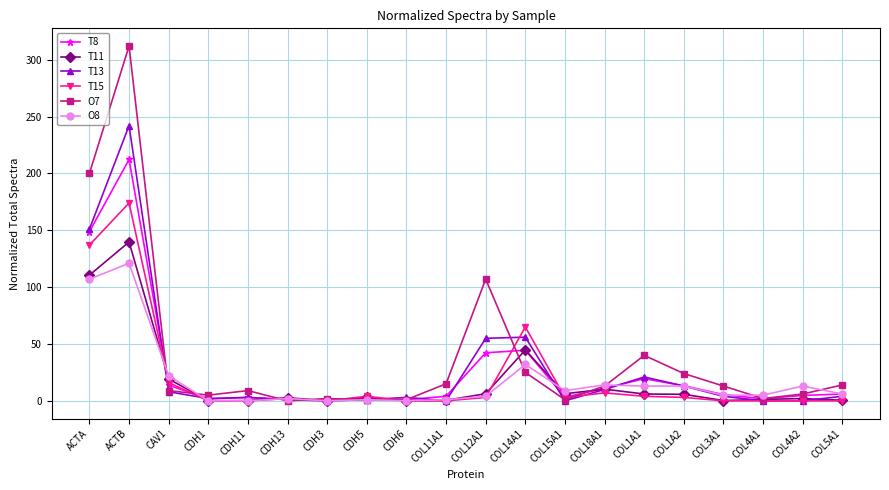

Is the value of T11 at COL1A2 greater than the value of O7 at COL12A1?

No